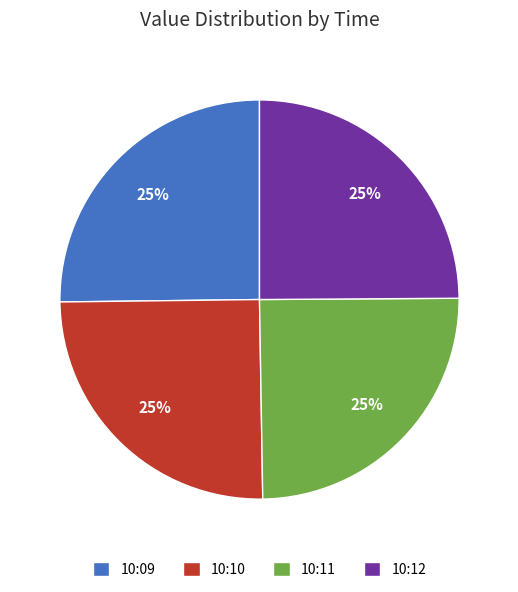

Does 10:10 represent more than half of the total?

No